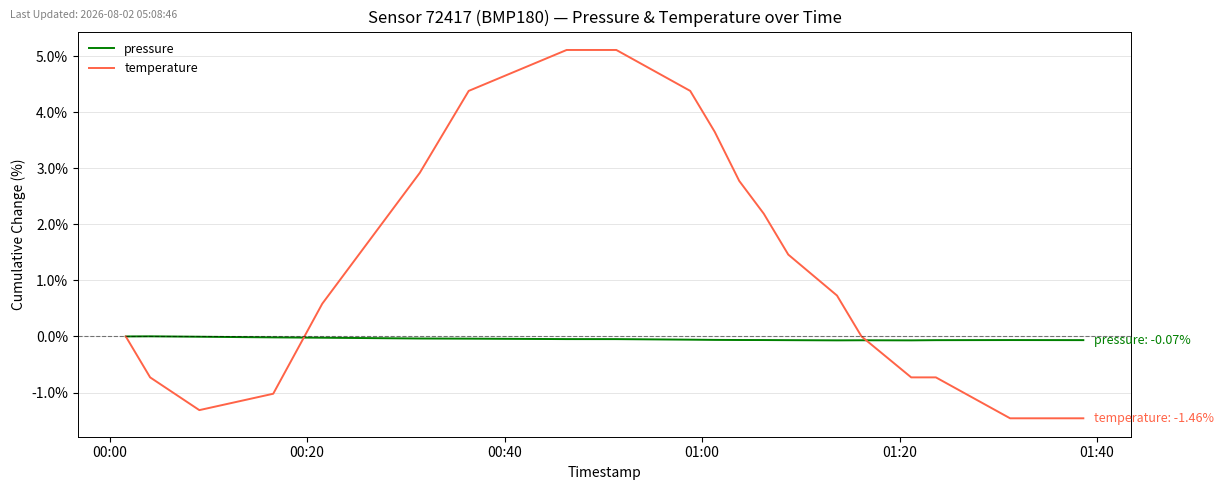

What is the sum of all pressure values?

-0.9